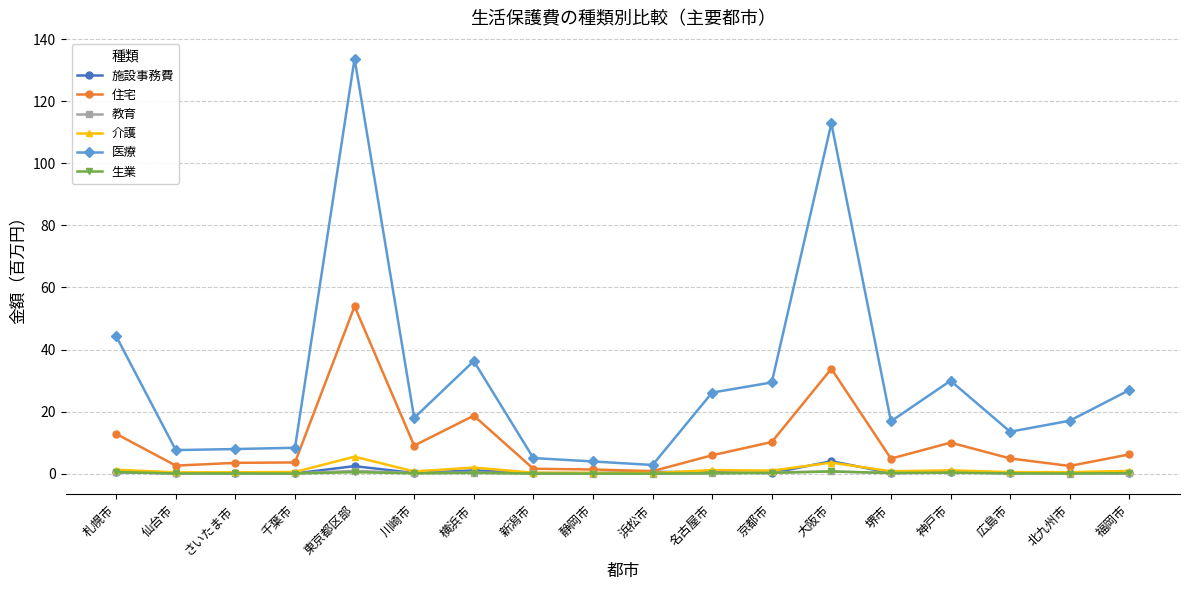

At which category is the sum across all series the highest?

東京都区部